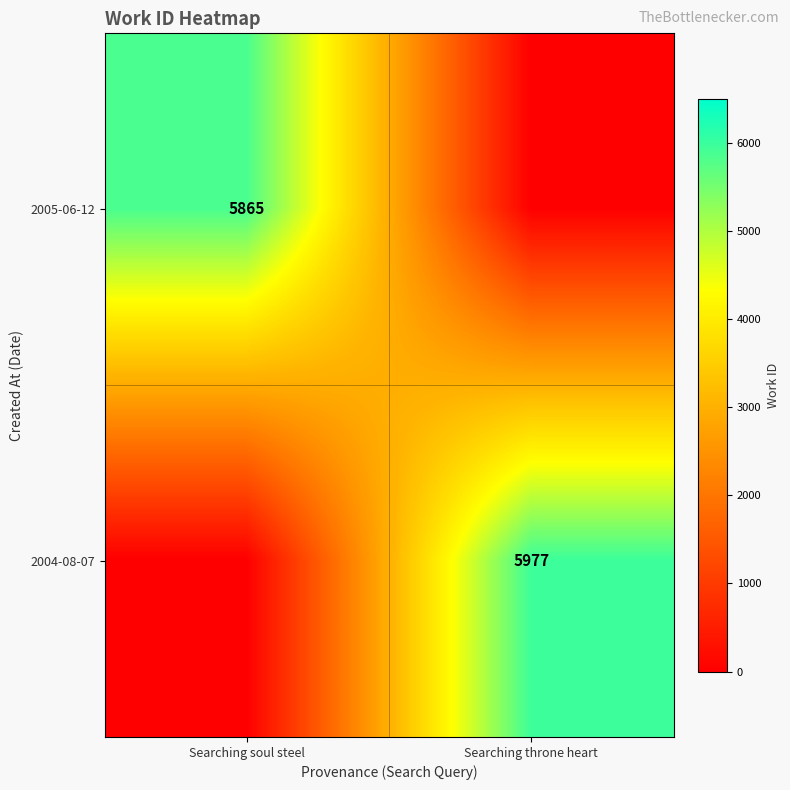

True or false: 2004-08-07 has a value of 5977 at Searching throne heart.

True